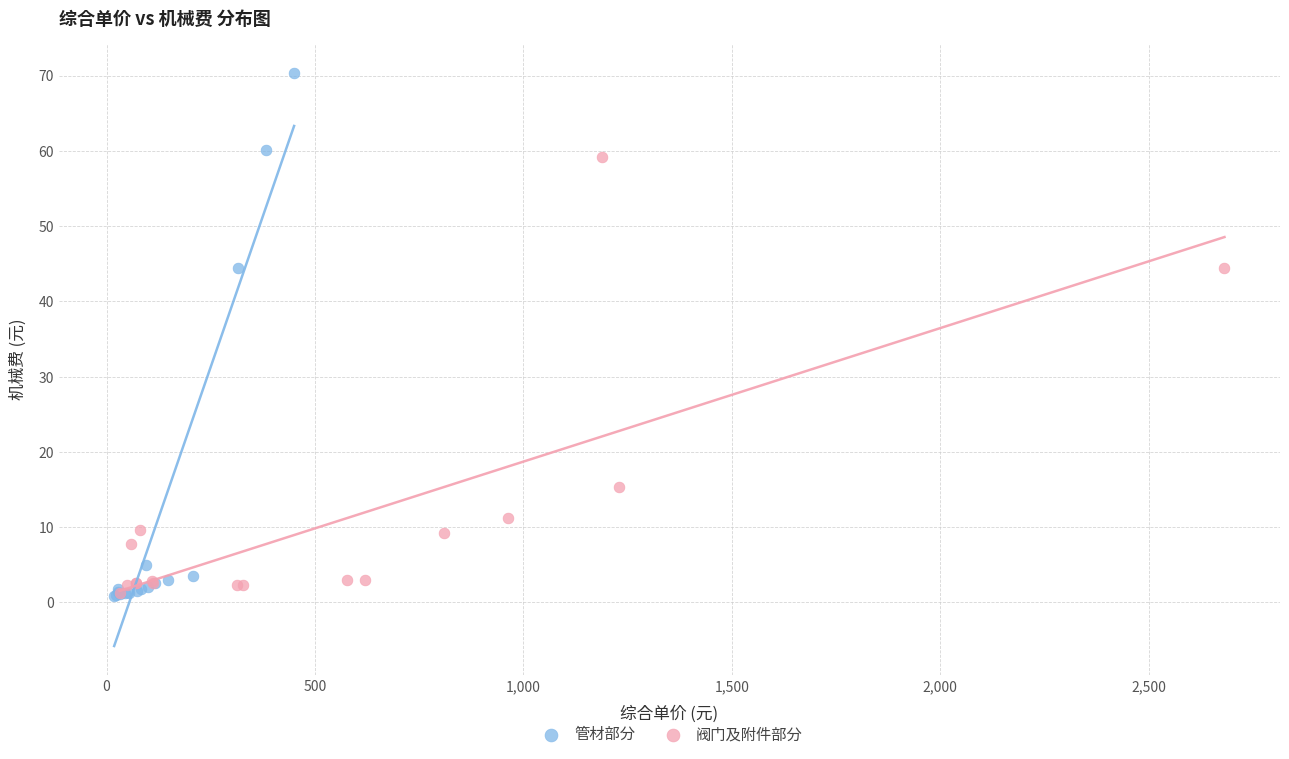

Which series reaches the maximum Y coordinate?

管材部分